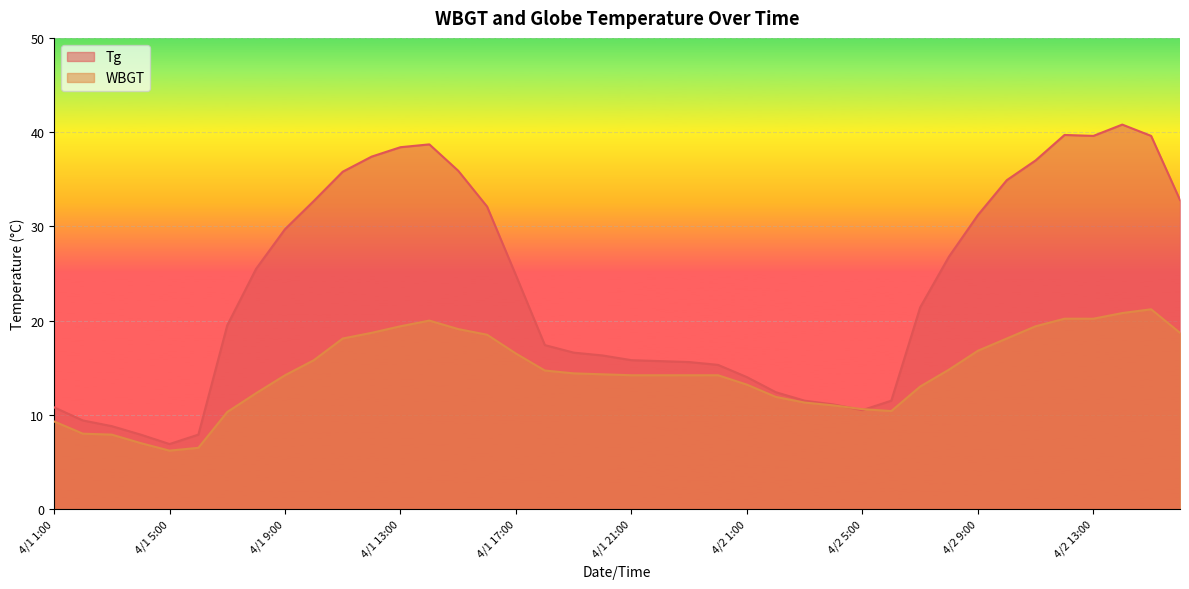

How many data points in Tg are above 21?

20